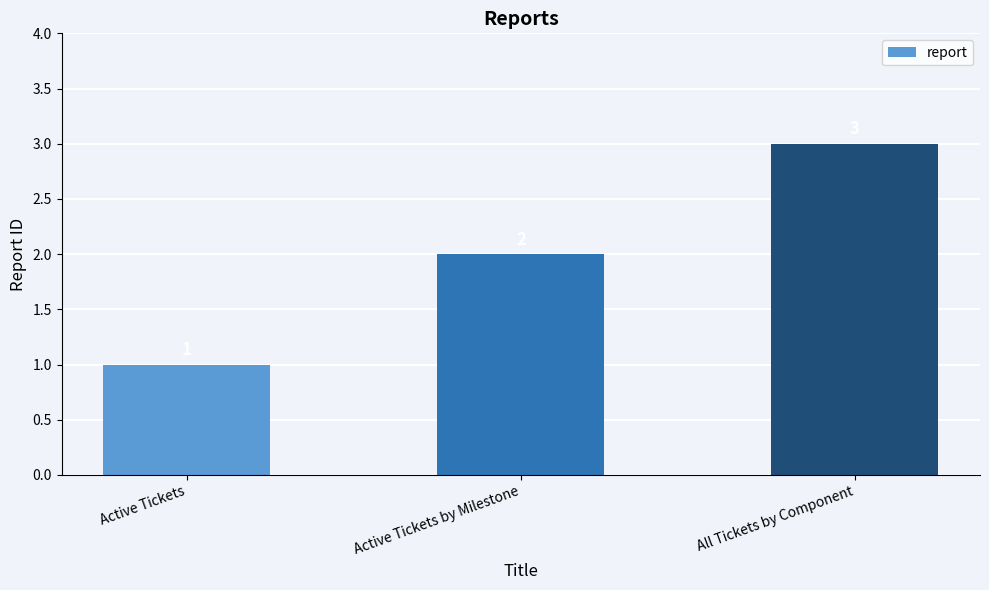

Which category has the lowest value across all series?

Active Tickets